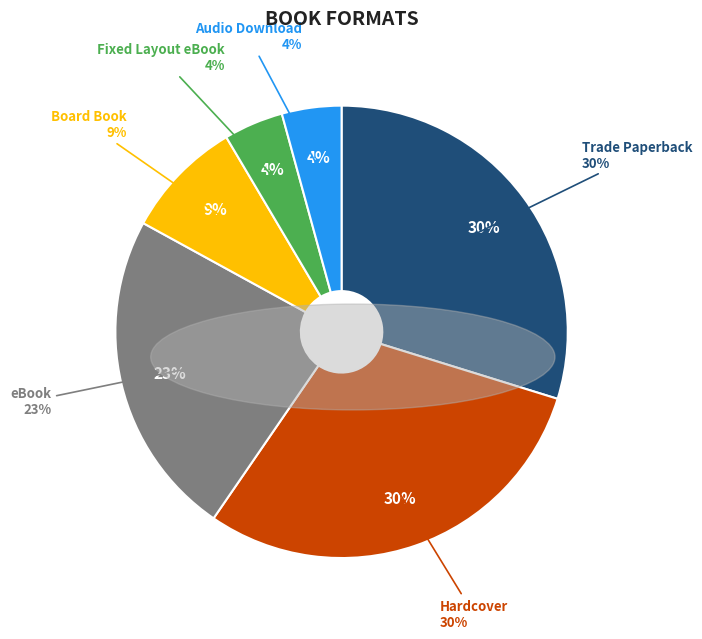

Between Hardcover and eBook, which is larger?

Hardcover